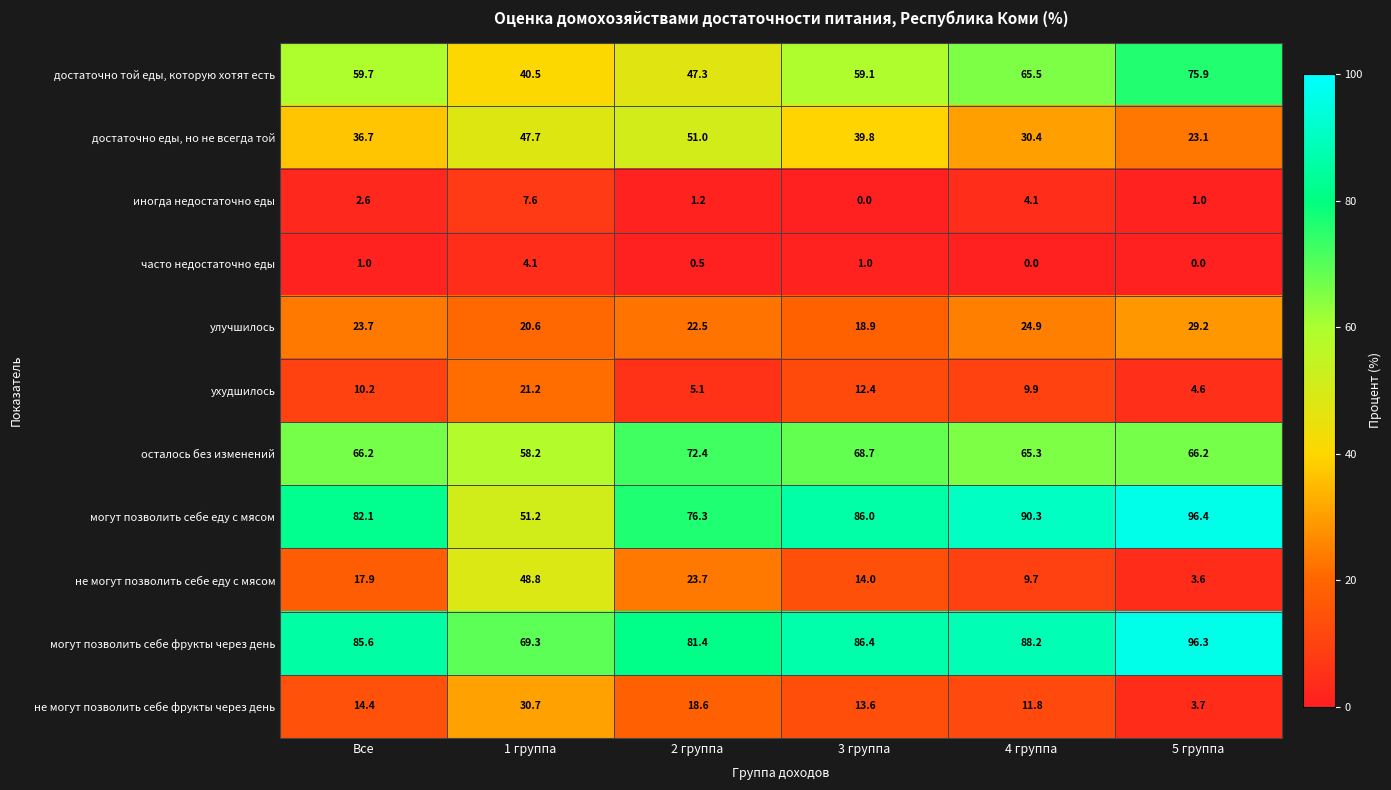

How many categories are shown in the chart?

6